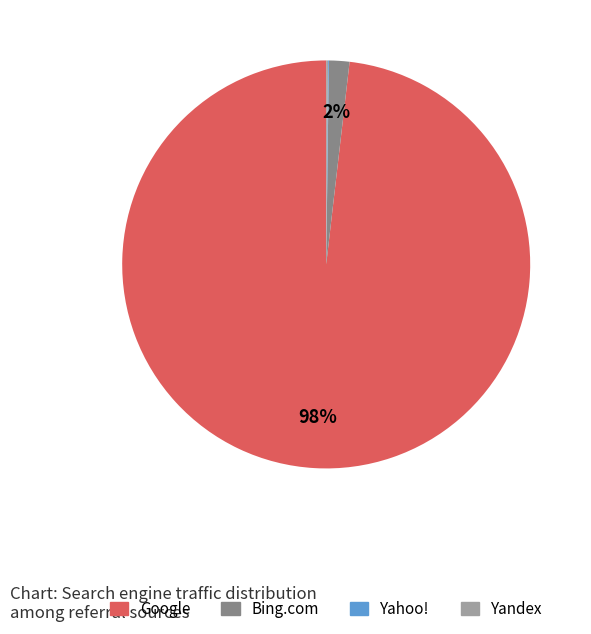

To the nearest percent, what is the average slice percentage?

25%